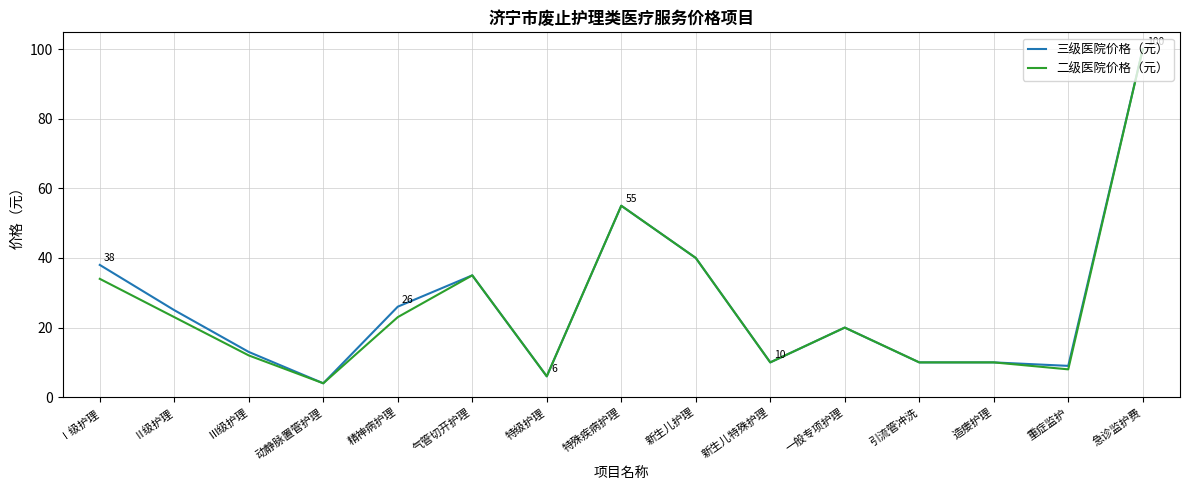

What are all the series names shown in the legend?

三级医院价格（元）, 二级医院价格（元）